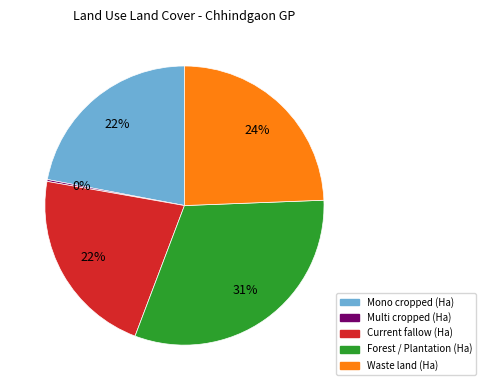

To the nearest percent, what percentage of the pie is Current fallow (Ha)?

22%